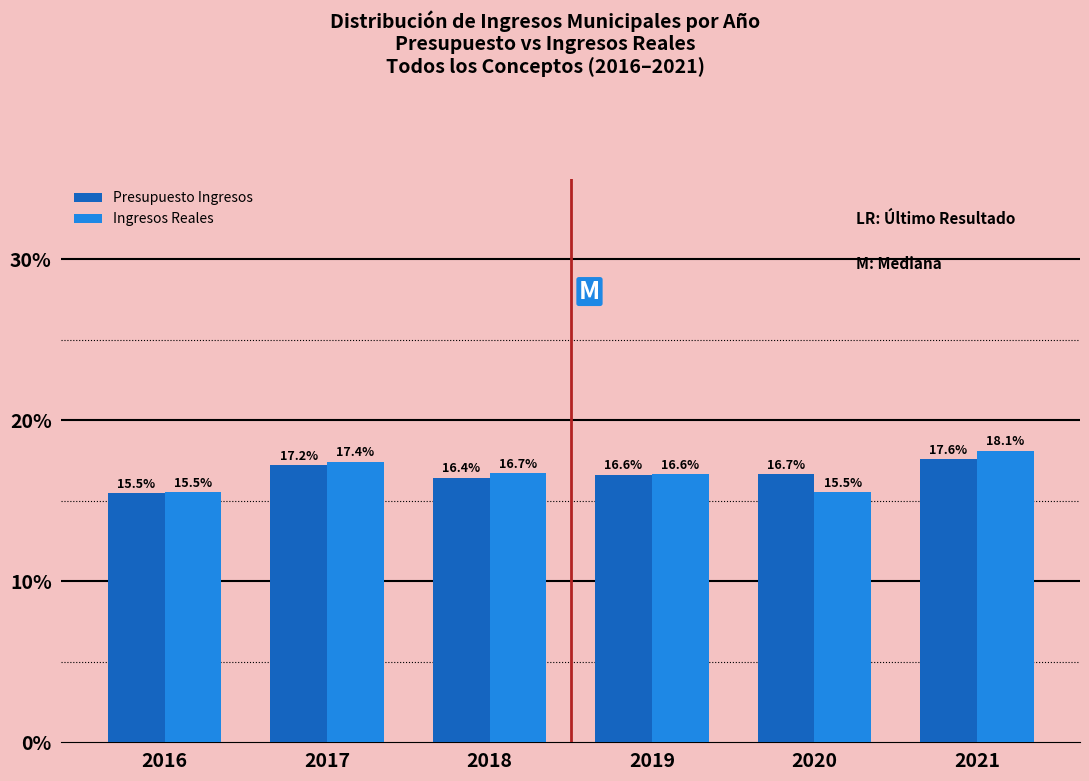

Reading left to right, transcribe all the data shown in this chart.

Presupuesto Ingresos: 15.5	17.2	16.4	16.6	16.7	17.6
Ingresos Reales: 15.5	17.4	16.7	16.6	15.5	18.1